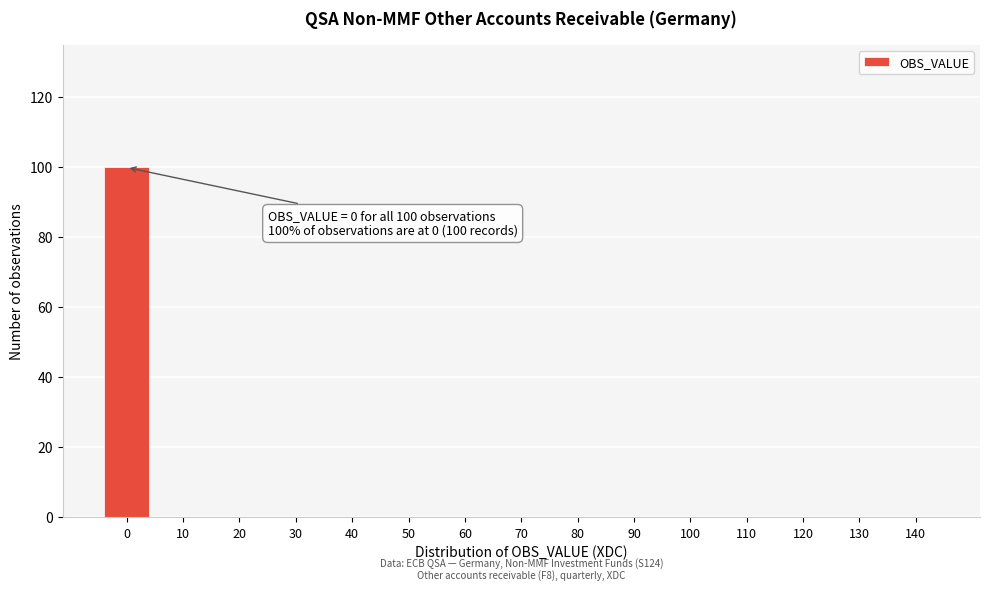

Reading right to left, transcribe all the data shown in this chart.

140=0	130=0	120=0	110=0	100=0	90=0	80=0	70=0	60=0	50=0	40=0	30=0	20=0	10=0	0=100